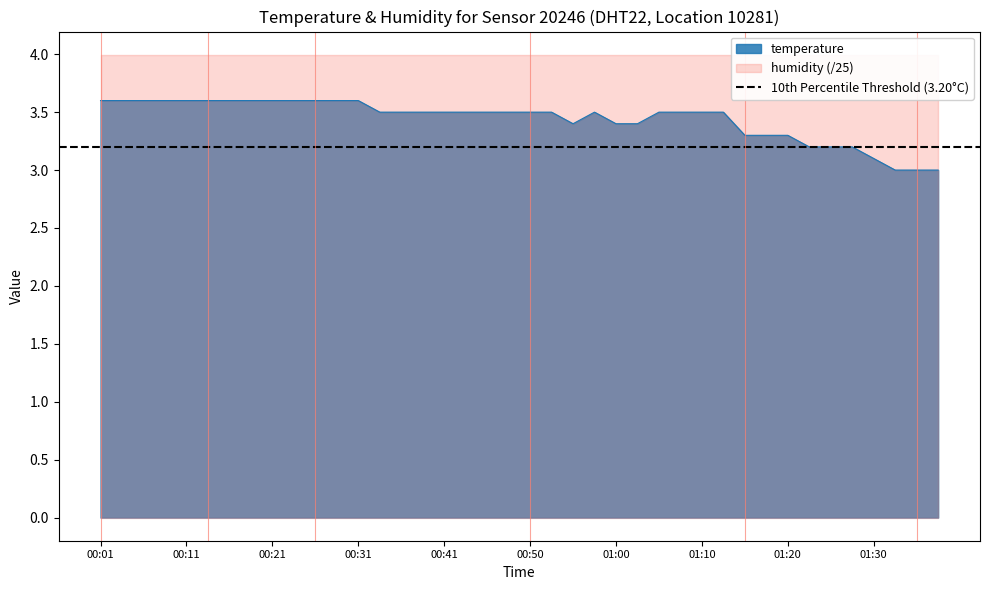

What is the label of the 3rd point from the right?

01:32